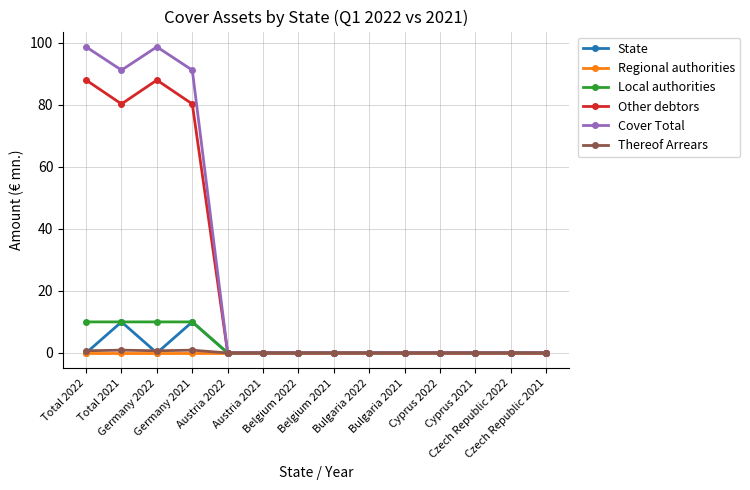

How many series are shown in this chart?

6